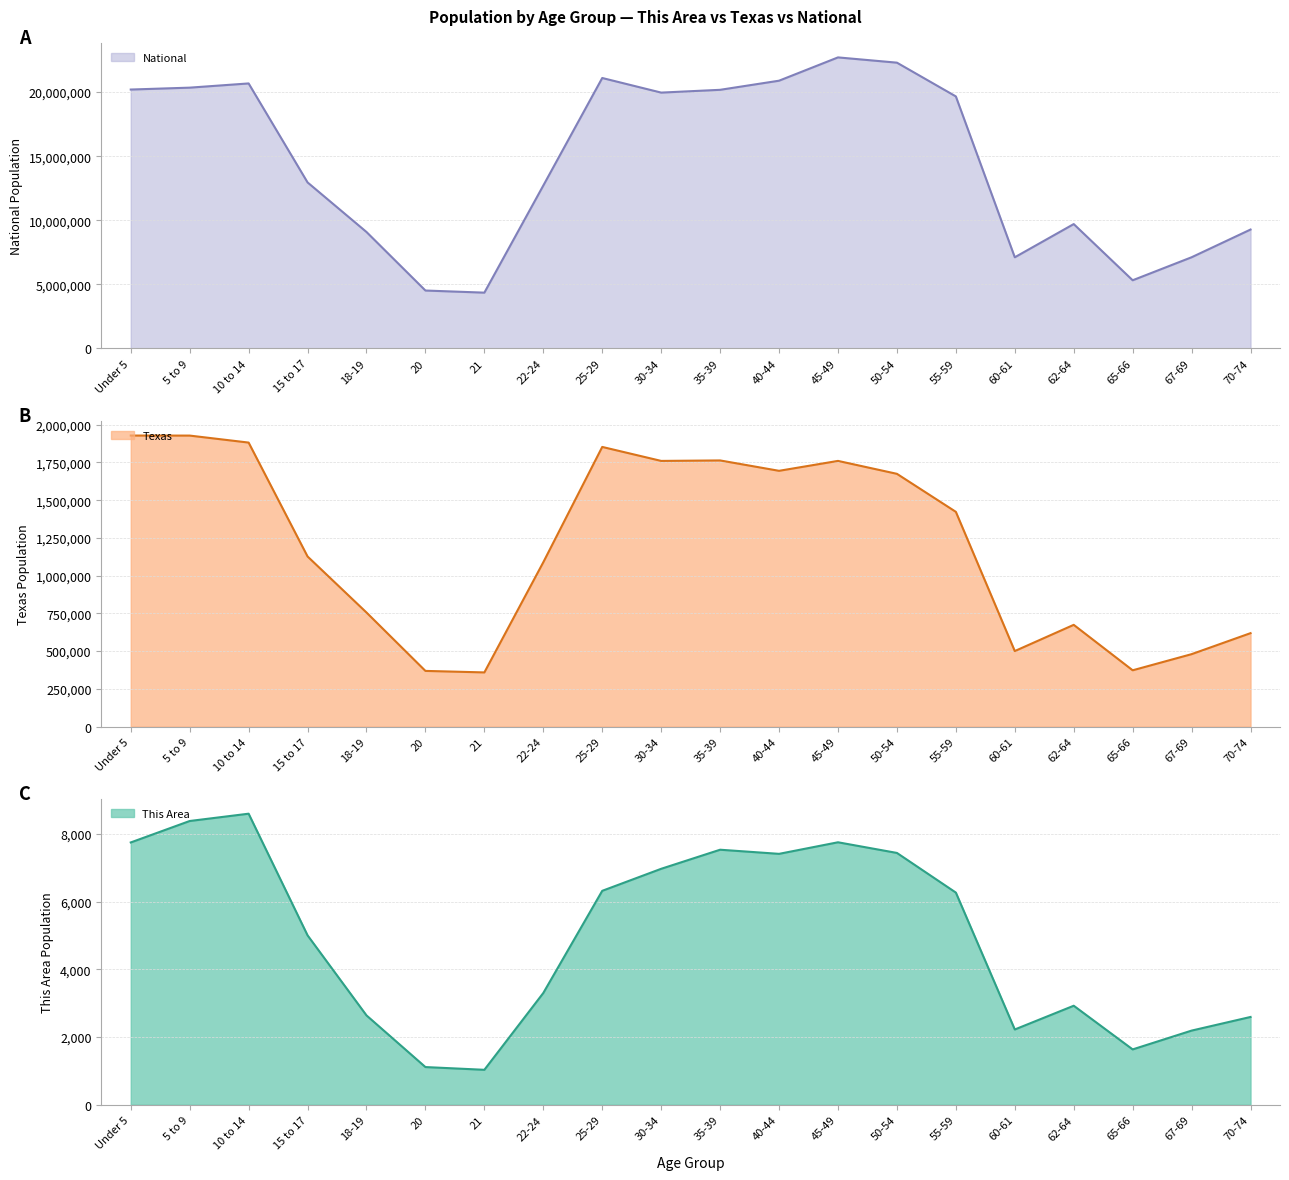

What is the total value across all series at 35-39?

21950768